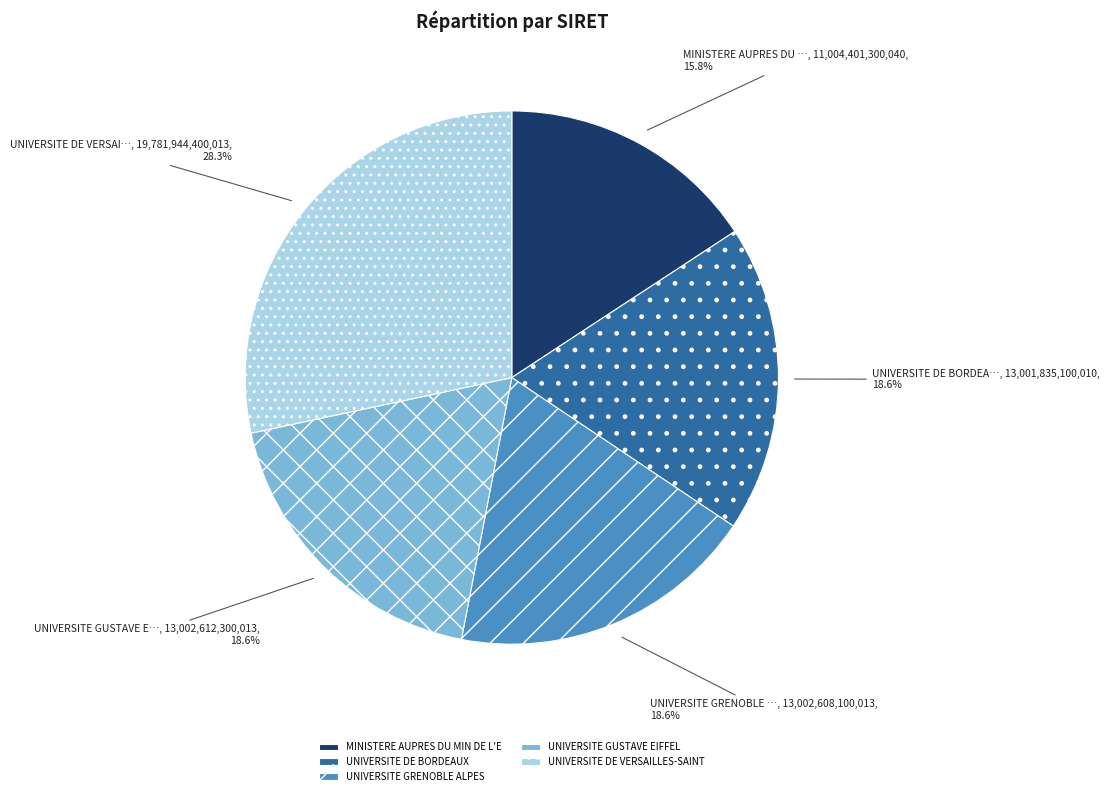

Approximately how many times larger is the value at UNIVERSITE DE BORDEAUX compared to MINISTERE AUPRES DU MIN DE L'E?

1.2